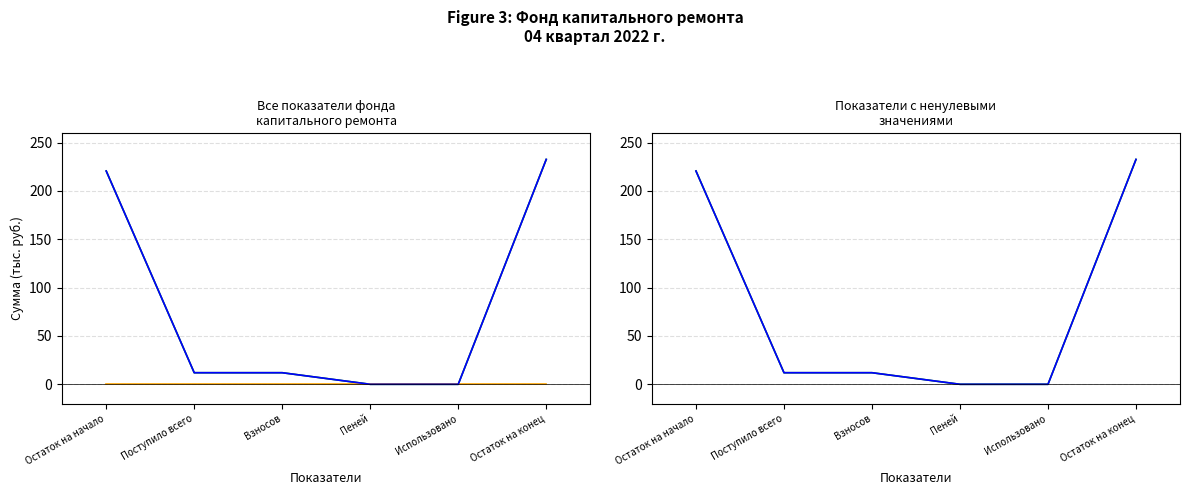

Between Пеней and Остаток на конец, which series saw the biggest shift?

за счет минимального взноса